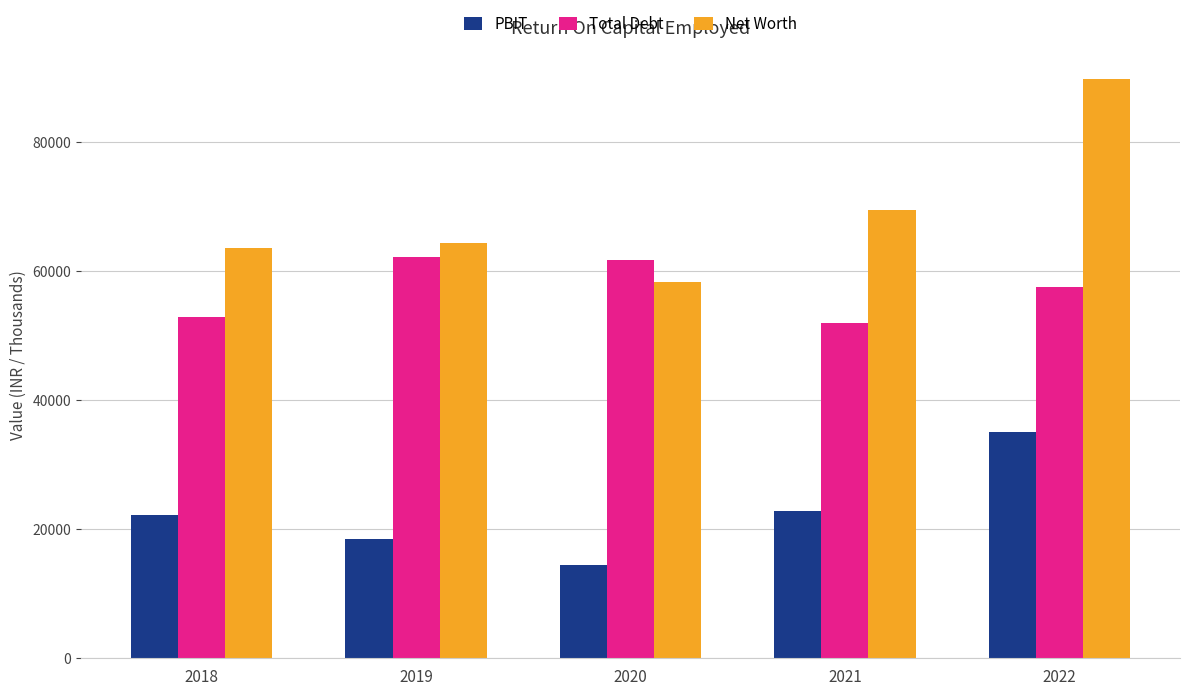

Reading left to right, extract all data points from this chart.

PBIT: 2018=22213	2019=18442	2020=14444	2021=22776	2022=35073
Total Debt: 2018=52818	2019=62185	2020=61628	2021=51873	2022=57544
Net Worth: 2018=63508	2019=64308	2020=58209	2021=69398	2022=89651